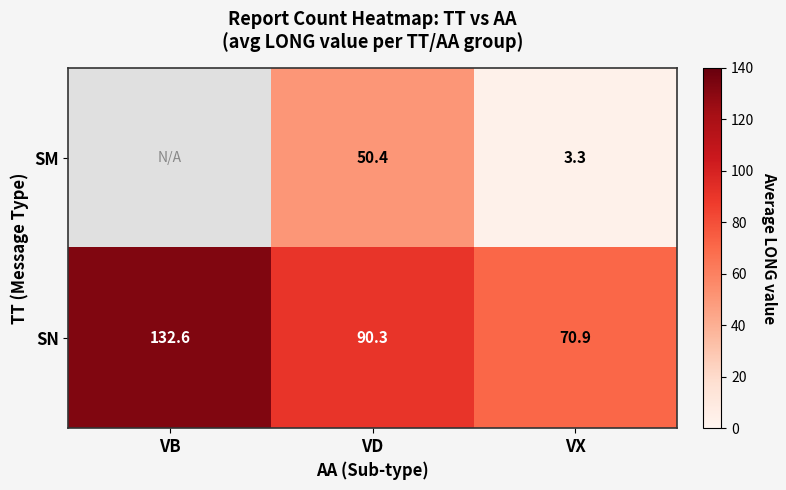

True or false: SN has a value of 32.0 at VX.

False